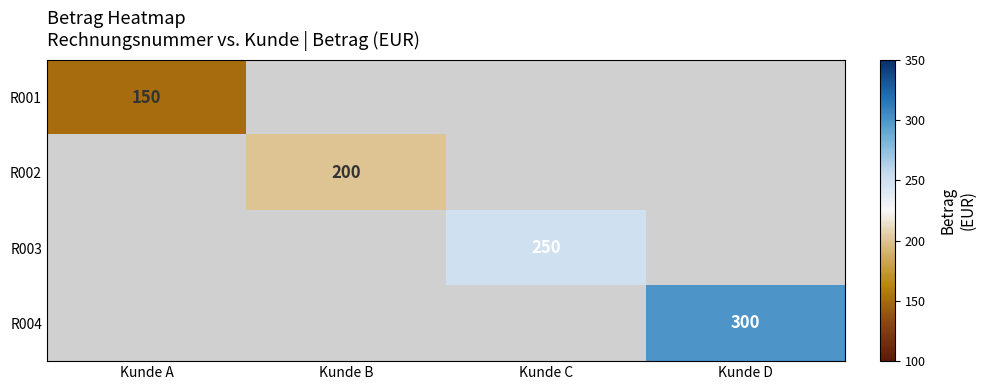

Which label corresponds to the largest value in the chart?

Kunde D